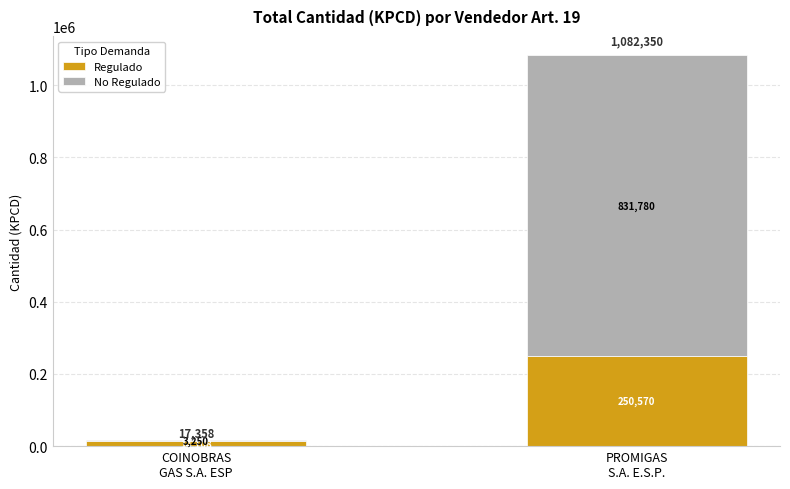

Are the bars horizontal?

No